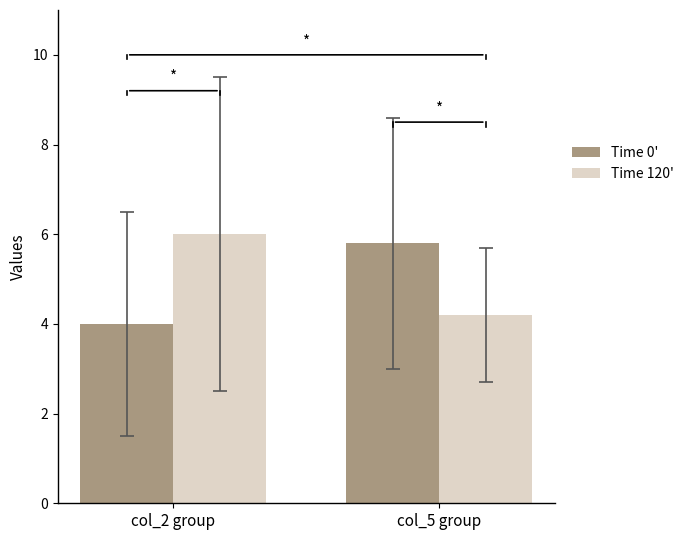

Count the Time 0' values in the range 4 to 5.

1